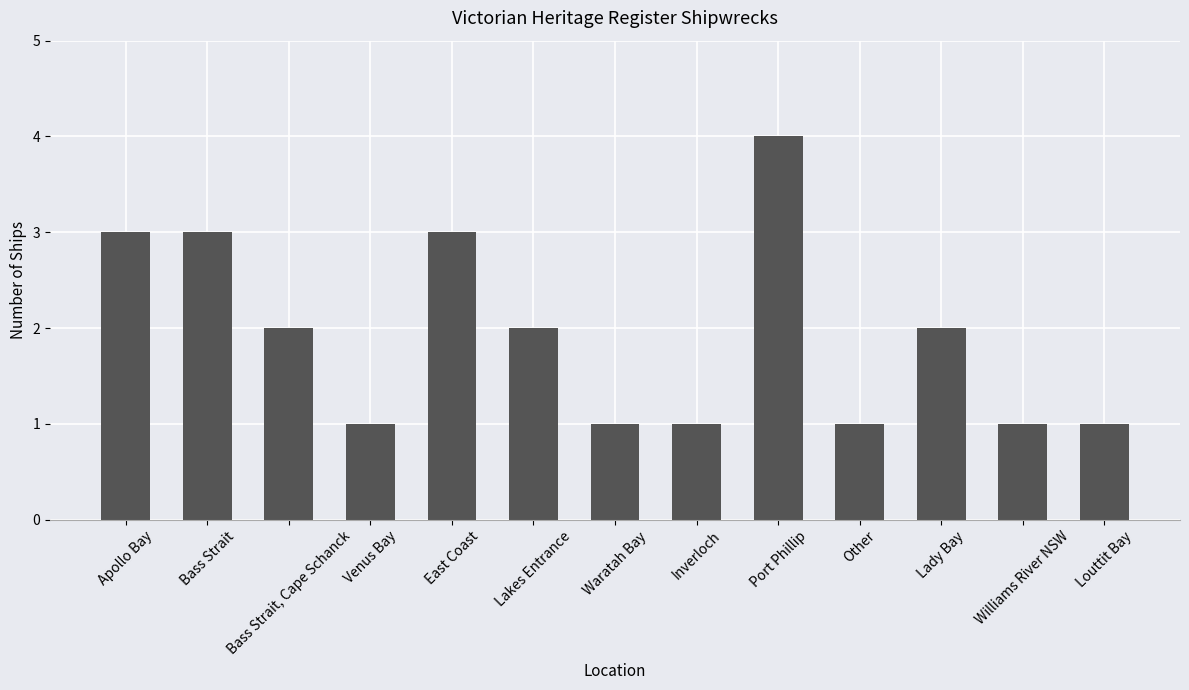

What is the greatest value displayed?

4